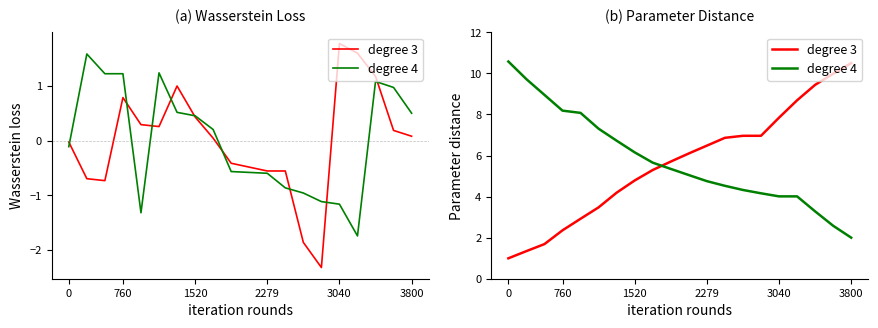

Between 3800 and 17, which series saw the biggest shift?

degree 3